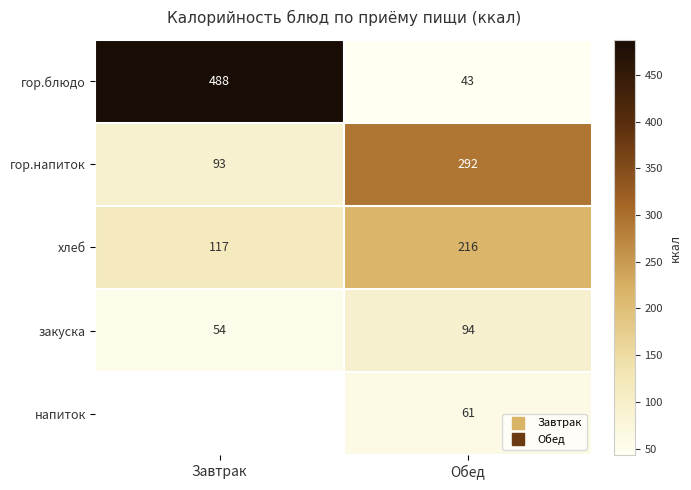

Which has a higher value, Обед or Завтрак?

Завтрак